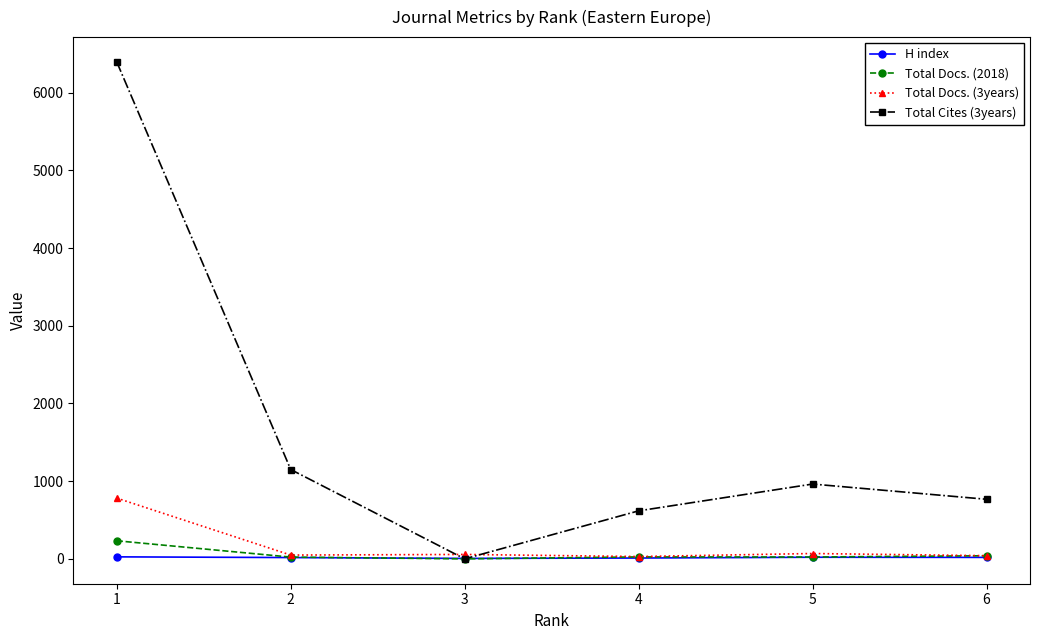

True or false: Total Docs. (3years) has more than 2 interior local peaks.

False